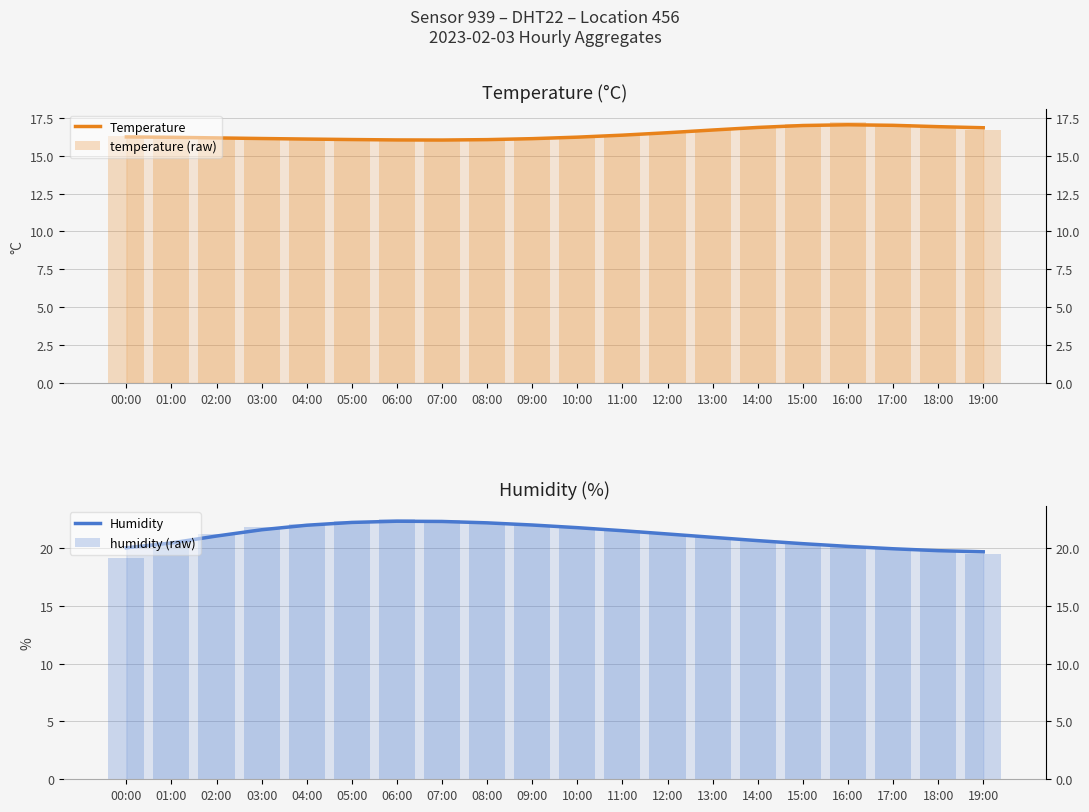

Is the value of humidity (raw) at 06:00 greater than the value of temperature (raw) at 10:00?

Yes